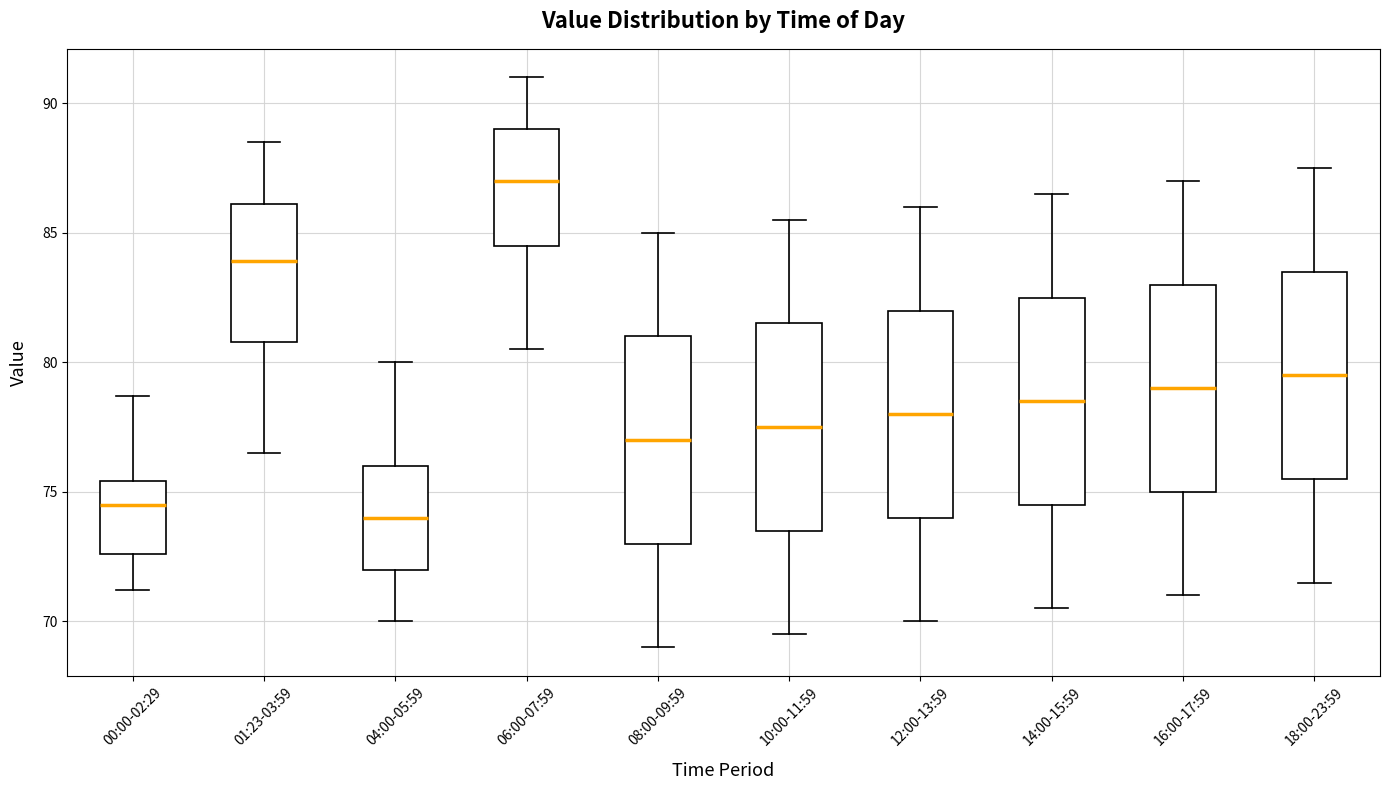

Reading left to right, transcribe this box plot: for each box, give where its median line is, the range the box spans, and where its two whiskers end, as read against the y-axis. The values are not printed on the chart, so give them approximately, as read against the axis.

00:00-02:29: median 74.5, box 72.5 to 75.5, whiskers 71.0 to 78.5
01:23-03:59: median 84.0, box 81.0 to 86.0, whiskers 76.5 to 88.5
04:00-05:59: median 74.0, box 72.0 to 76.0, whiskers 70.0 to 80.0
06:00-07:59: median 87.0, box 84.5 to 89.0, whiskers 80.5 to 91.0
08:00-09:59: median 77.0, box 73.0 to 81.0, whiskers 69.0 to 85.0
10:00-11:59: median 77.5, box 73.5 to 81.5, whiskers 69.5 to 85.5
12:00-13:59: median 78.0, box 74.0 to 82.0, whiskers 70.0 to 86.0
14:00-15:59: median 78.5, box 74.5 to 82.5, whiskers 70.5 to 86.5
16:00-17:59: median 79.0, box 75.0 to 83.0, whiskers 71.0 to 87.0
18:00-23:59: median 79.5, box 75.5 to 83.5, whiskers 71.5 to 87.5